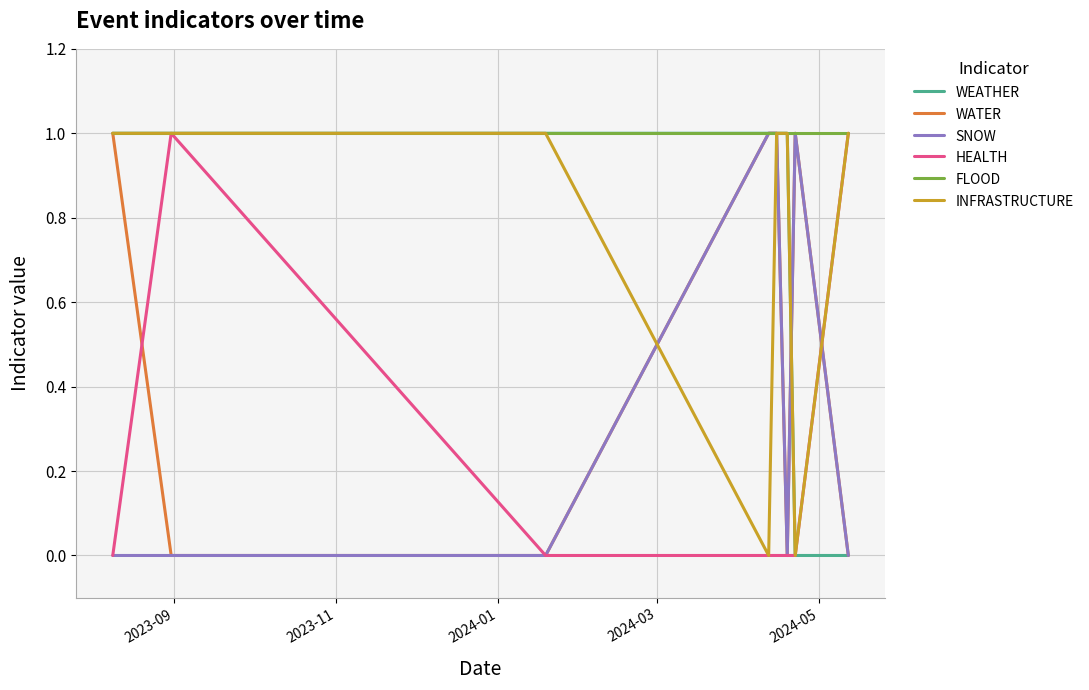

Which series has the largest total across all categories?

FLOOD